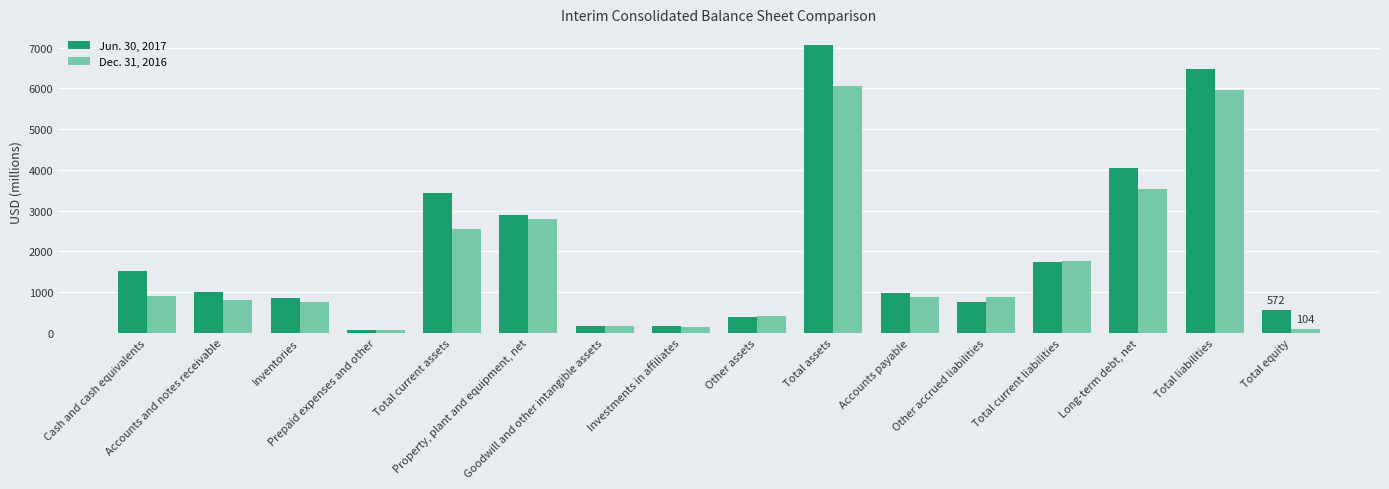

At how many categories does at least one series exceed 3335?

4